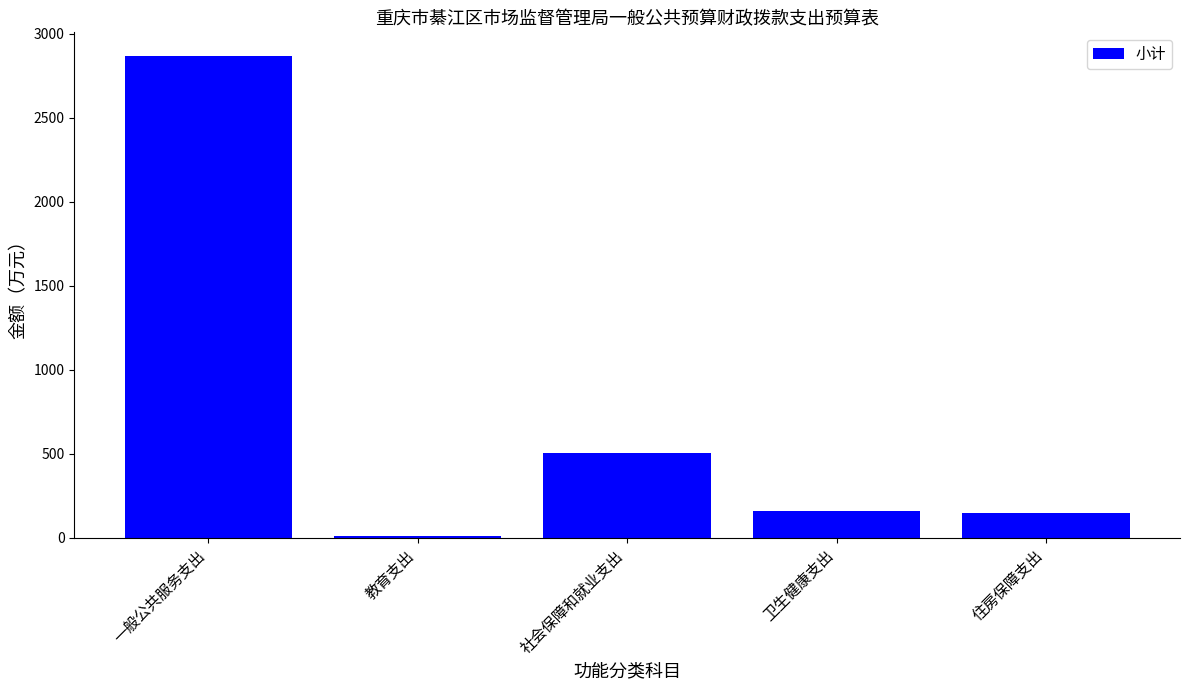

Is it true that the value at 一般公共服务支出 is 789.2?

False